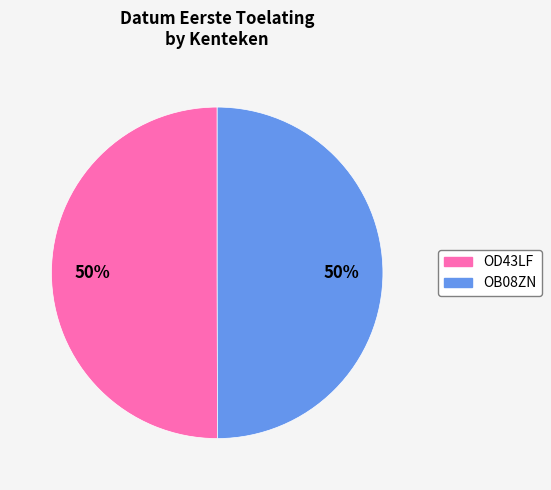

Combined, do OB08ZN and OD43LF account for over 50%?

Yes